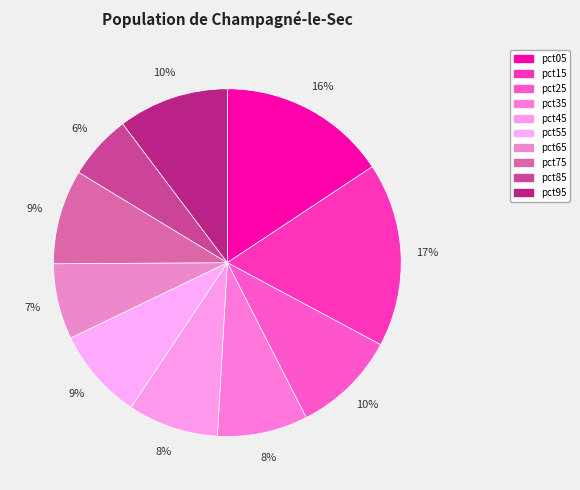

Does any single category account for the majority?

No